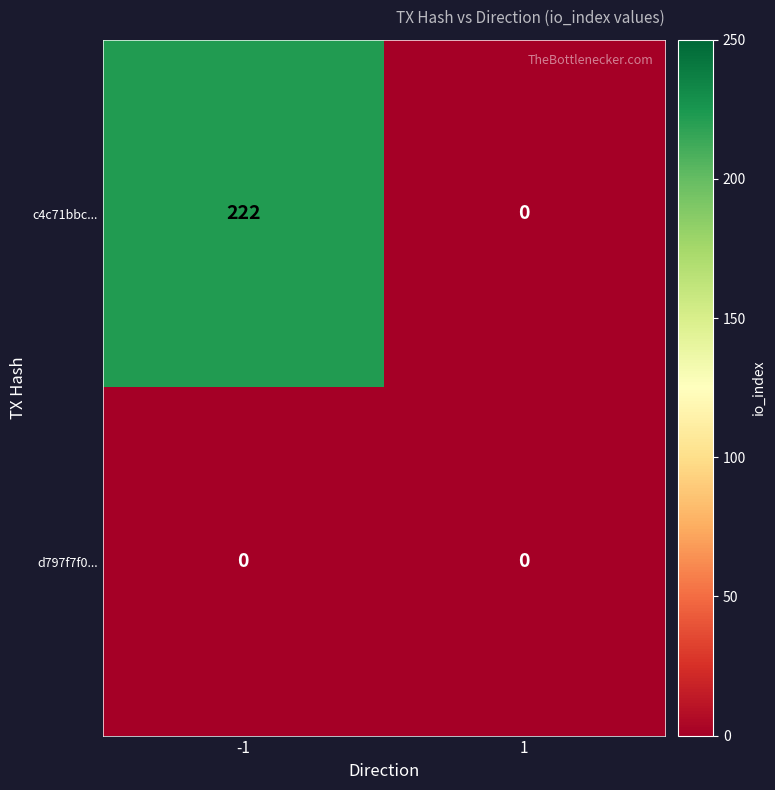

What is the maximum value for c4c71bbc...?

222